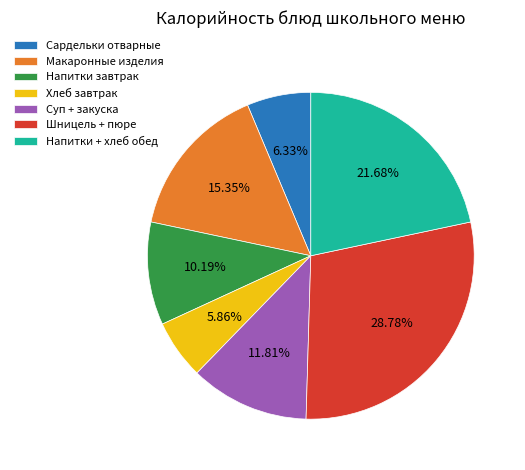

Does any single category account for the majority?

No